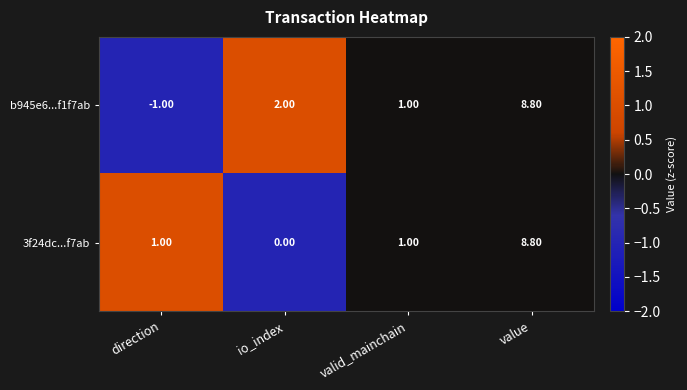

Count the number of categories in the chart.

4